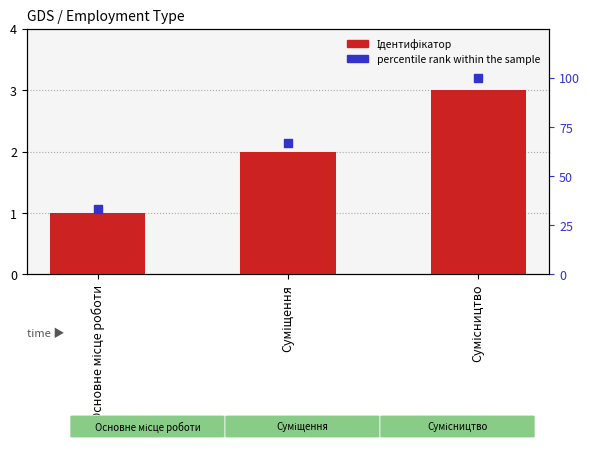

What are all the series names shown in the legend?

Ідентифікатор, percentile rank within the sample